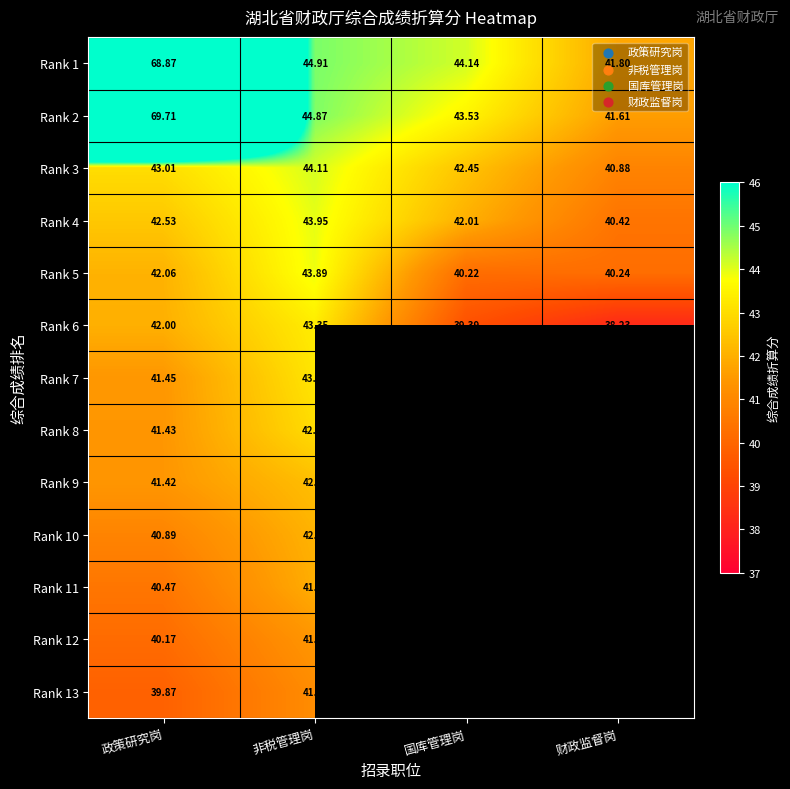

Rank the categories by Rank 6 value from lowest to highest.

财政监督岗, 国库管理岗, 政策研究岗, 非税管理岗